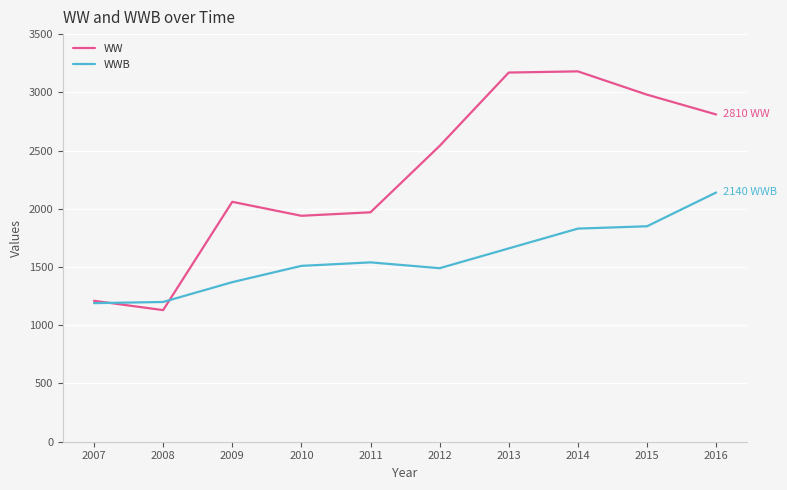

What value does the WW series have at 2009, to the nearest 50?

2050